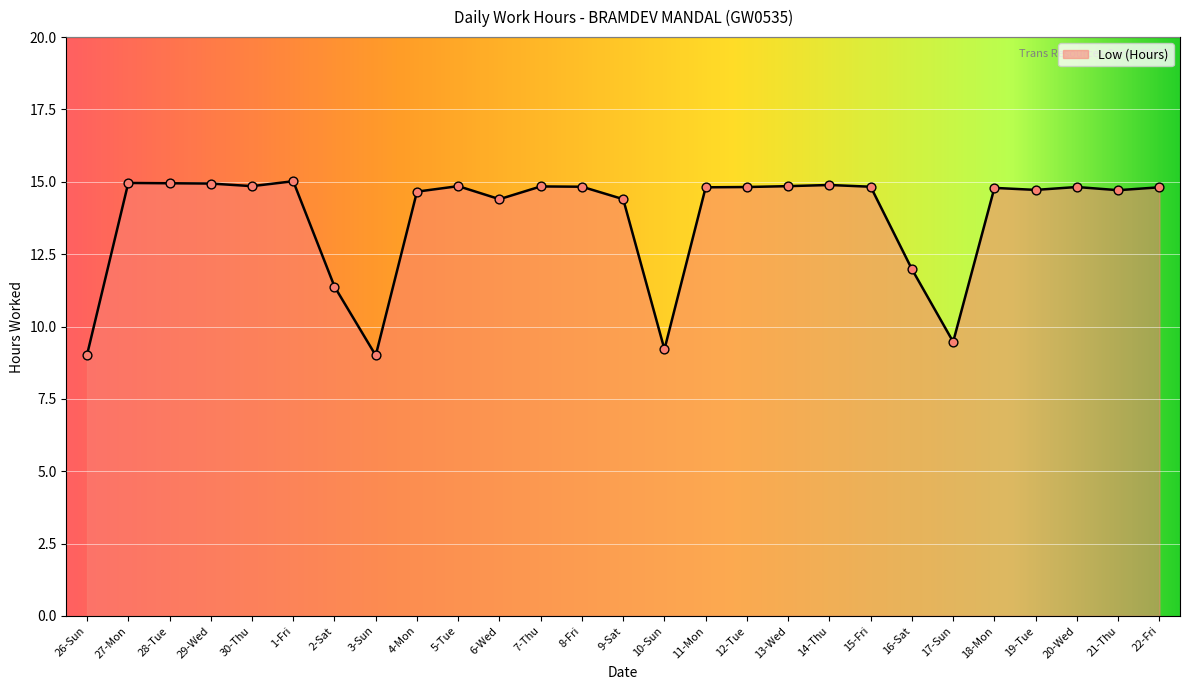

What is the ratio of the value at 17-Sun to the value at 11-Mon?

0.6